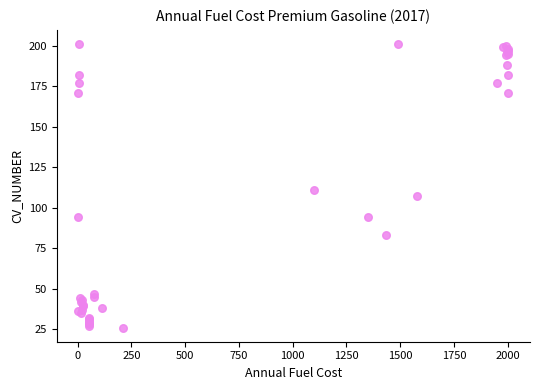

What Y value in the scatter plot is closest to 113?

111